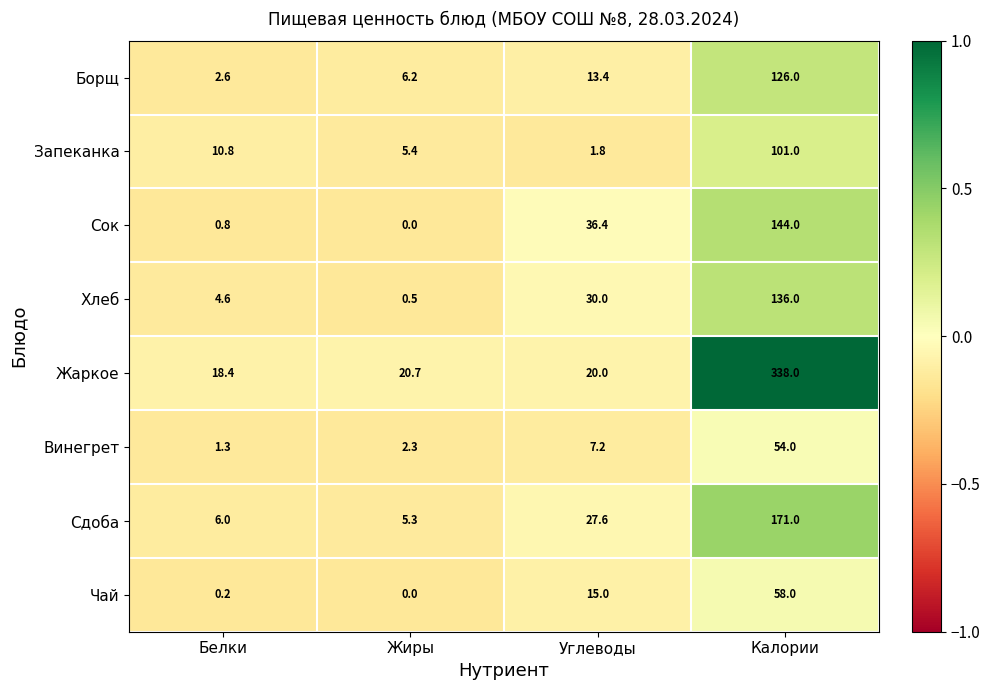

What is the difference between the maximum and minimum values in the Жаркое series?

319.6